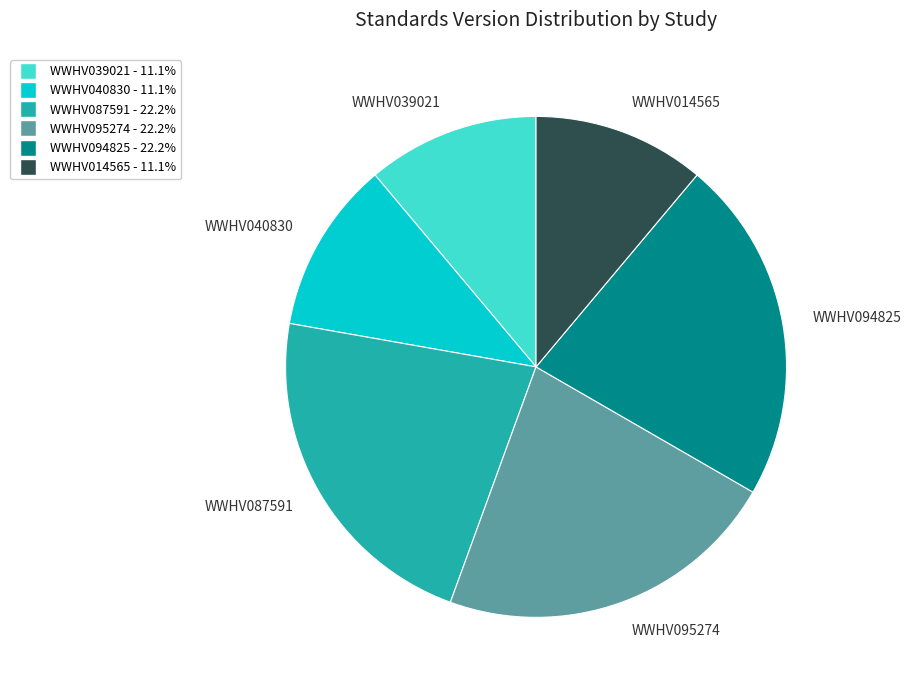

Is WWHV014565 the majority of the pie?

No